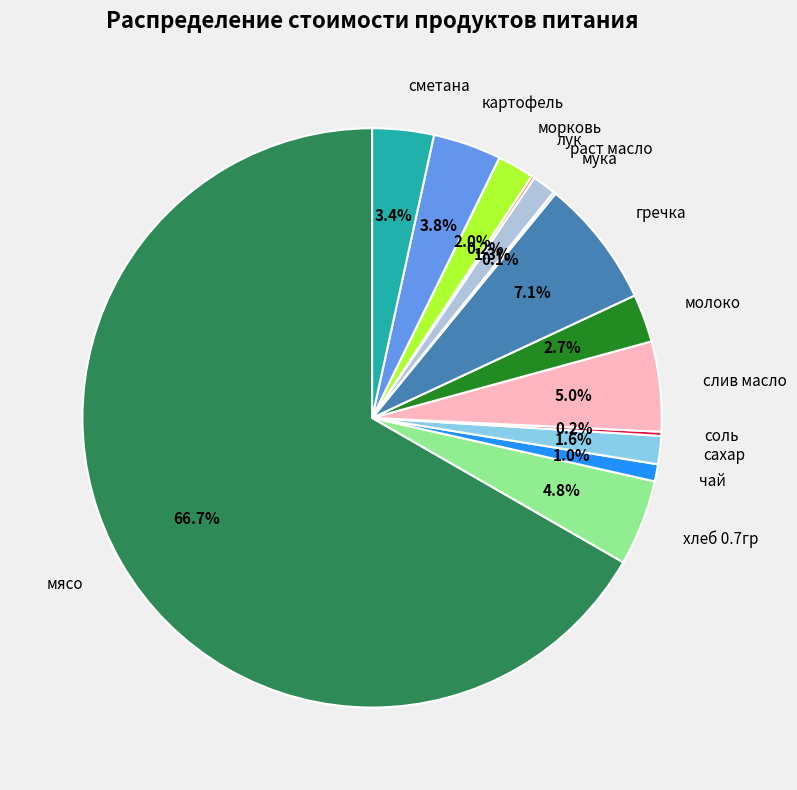

What is the largest slice in the pie chart?

мясо